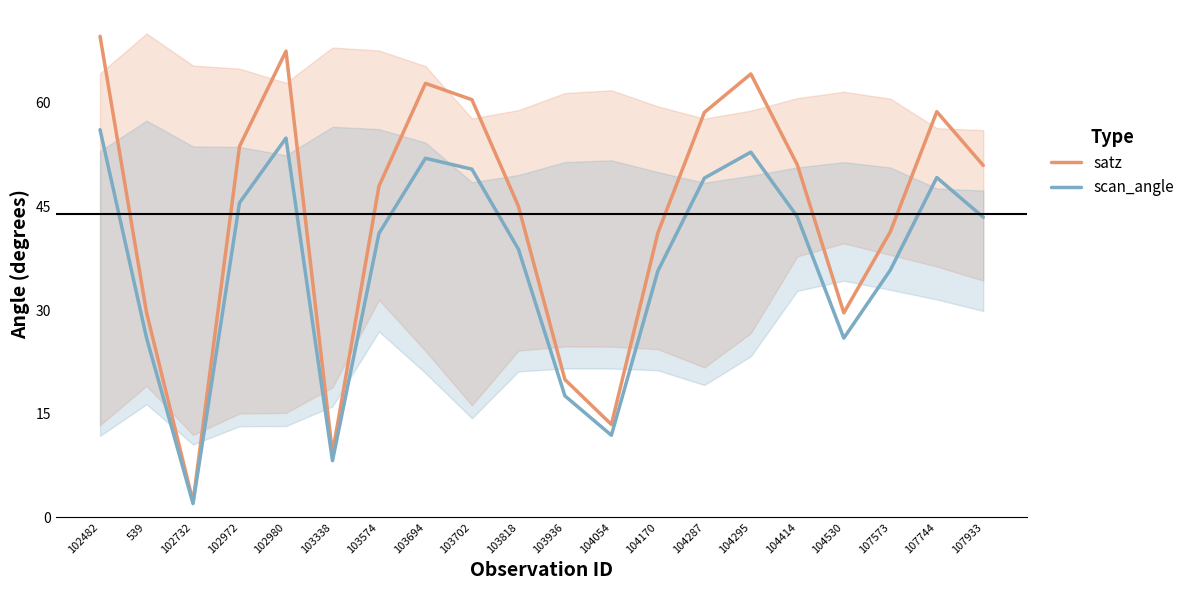

Does the chart have visible grid lines?

No